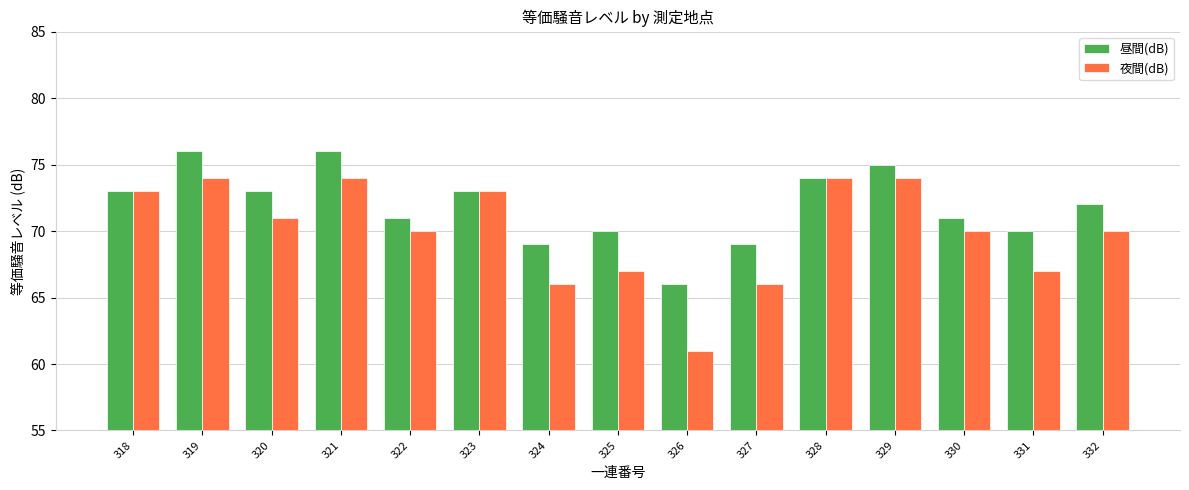

Which series has the largest total across all categories?

昼間(dB)